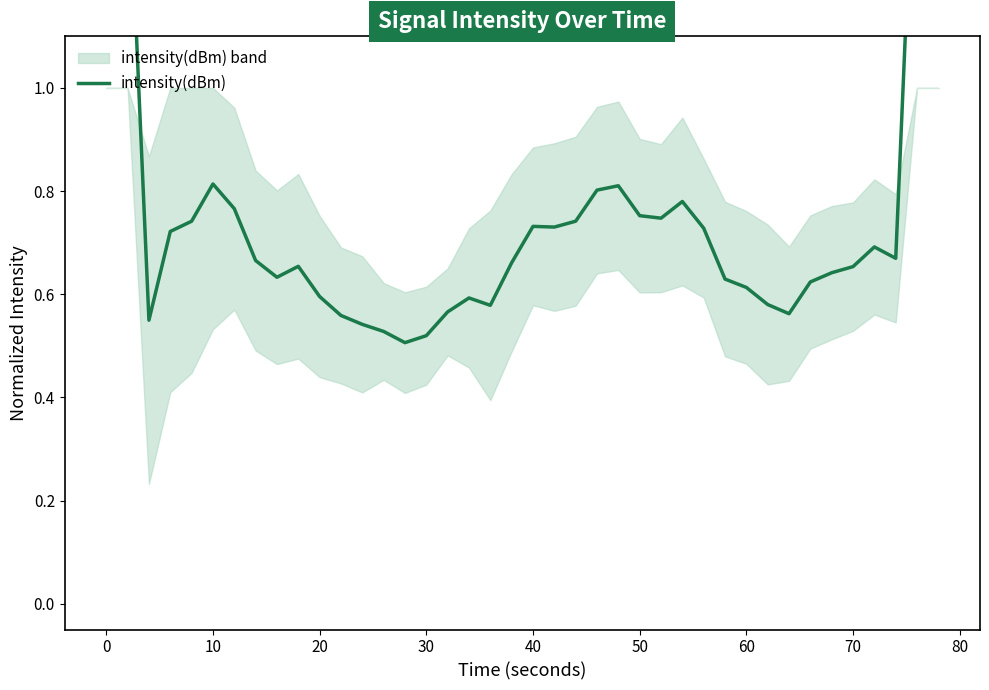

Reading left to right, list all the values displayed in this chart.

2.5	1.5	0.5	0.7	0.7	0.8	0.8	0.7	0.6	0.7	0.6	0.6	0.5	0.5	0.5	0.5	0.6	0.6	0.6	0.7	0.7	0.7	0.7	0.8	0.8	0.8	0.7	0.8	0.7	0.6	0.6	0.6	0.6	0.6	0.6	0.7	0.7	0.7	1.6	2.7